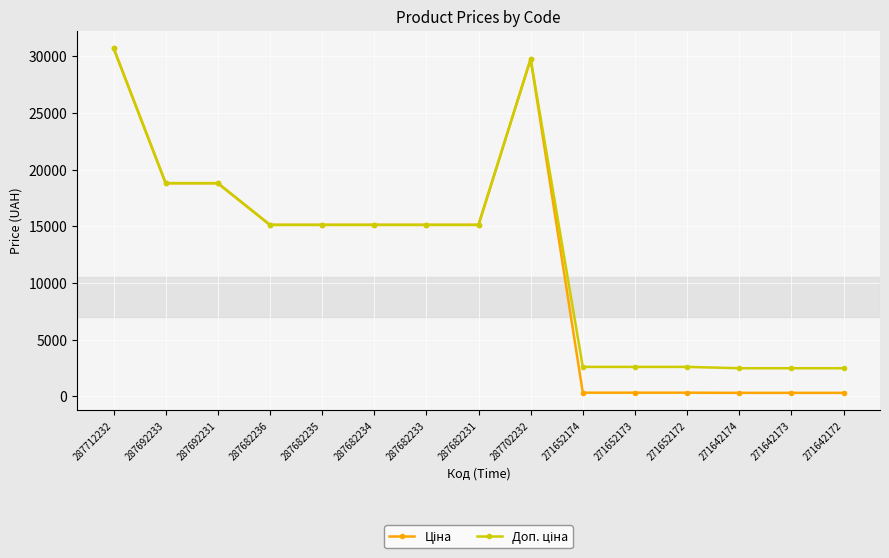

Which category has the highest value across all series?

287712232